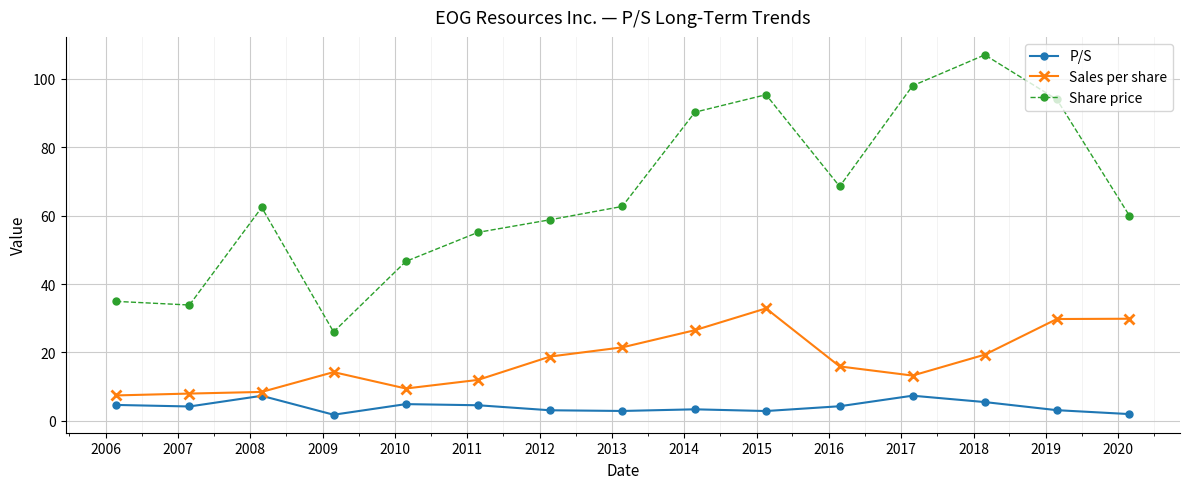

True or false: Share price and Sales per share intersect in this chart.

False